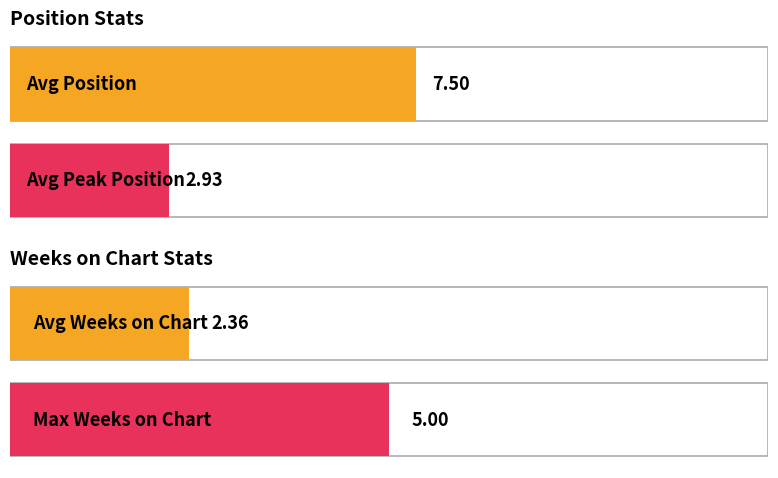

What is the average value of the Position series?

8